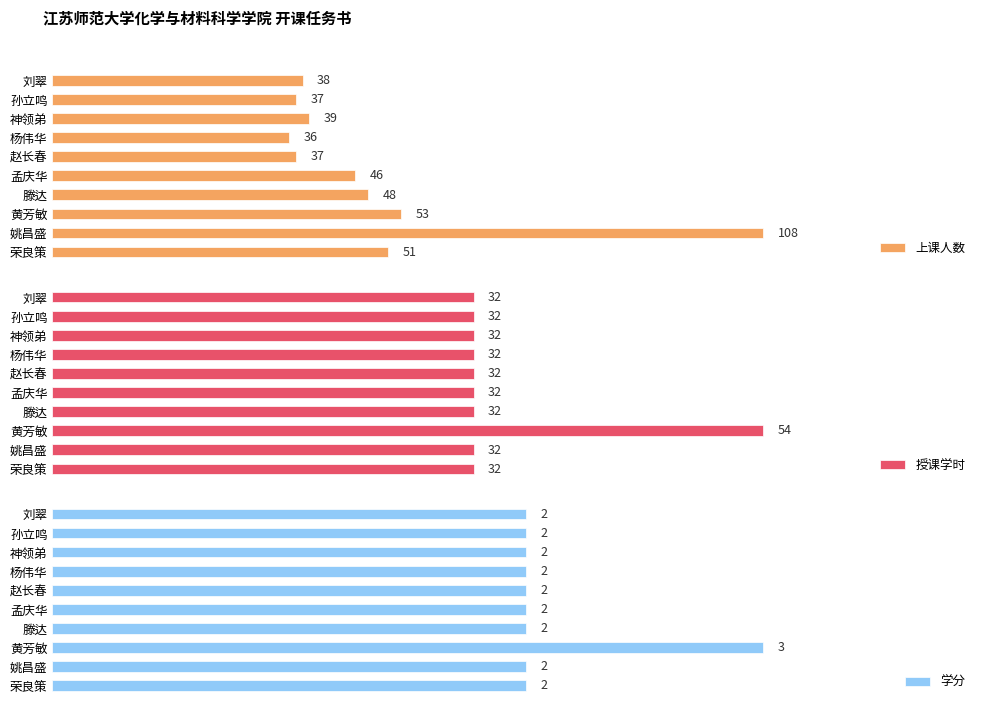

At which label is 上课人数 closest to 72?

黄芳敏